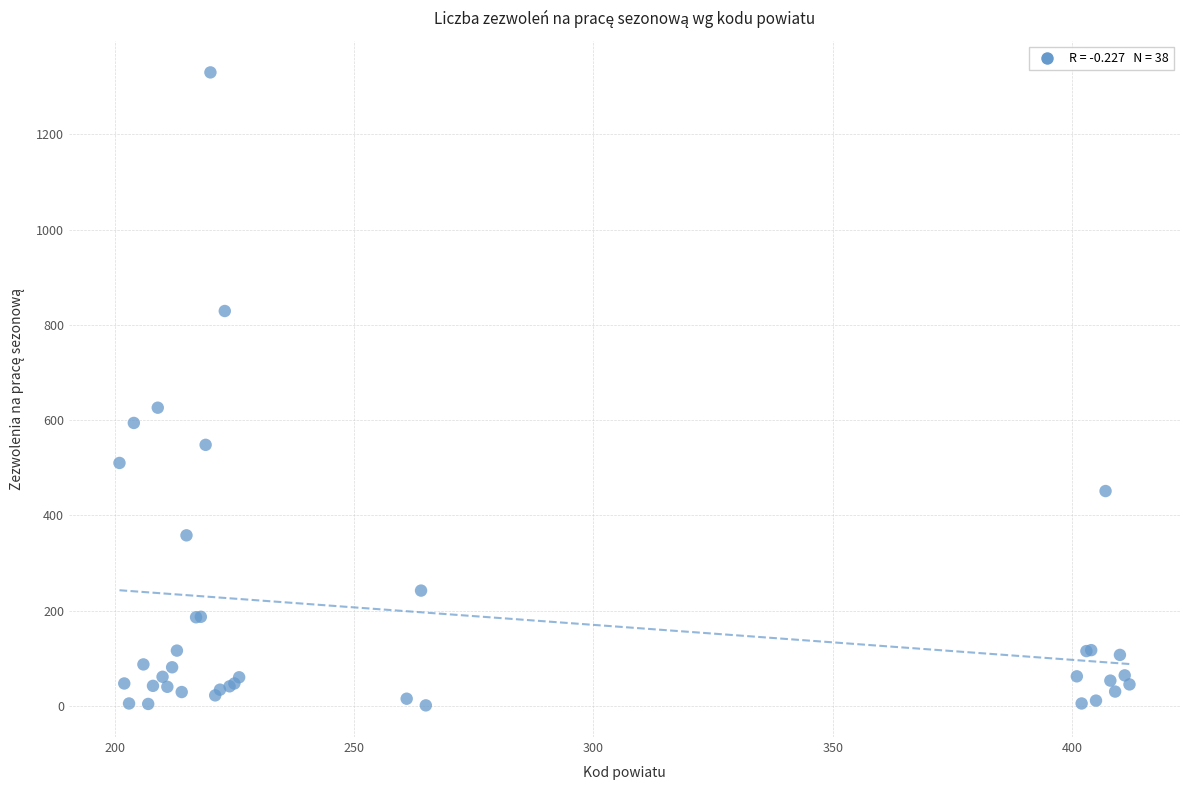

What Y value in the scatter plot is closest to 665?

626